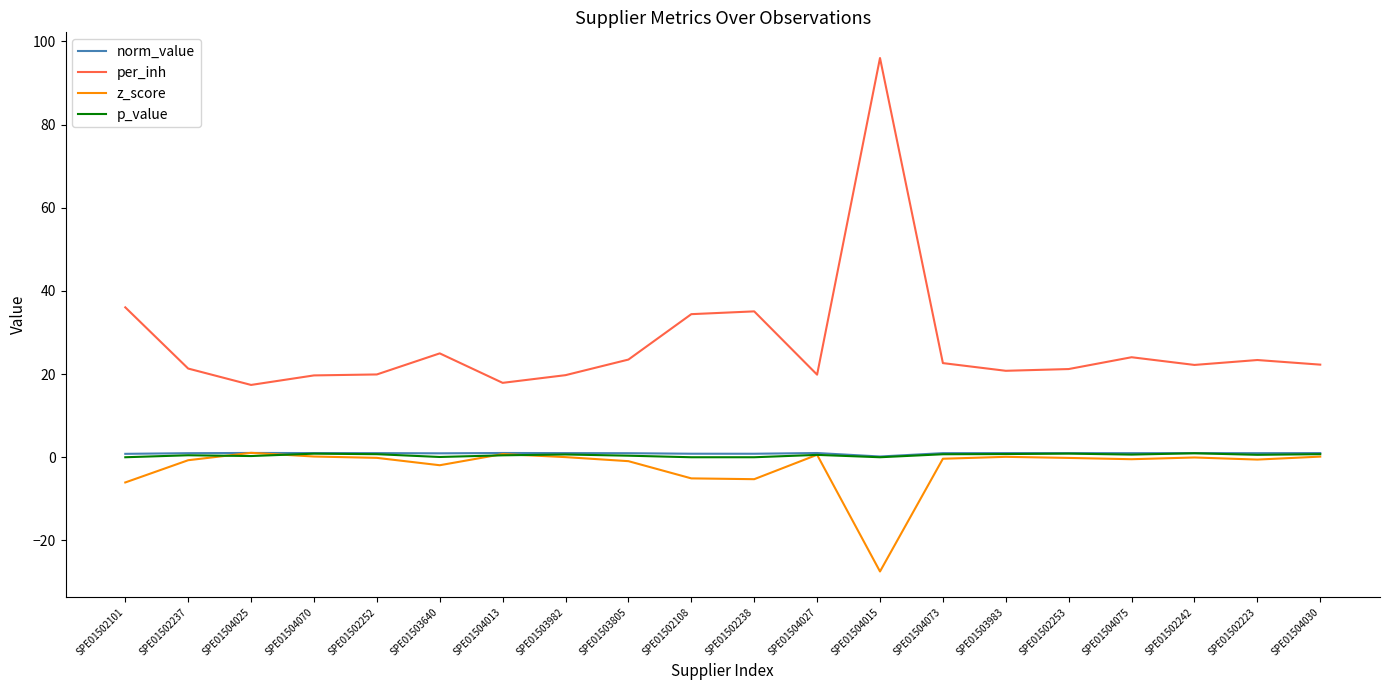

At how many categories does at least one series exceed 75?

1